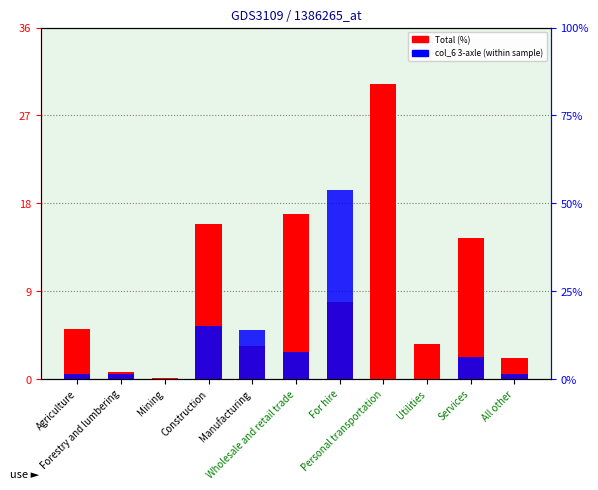

Which has a higher value, Wholesale and retail trade or Manufacturing?

Wholesale and retail trade